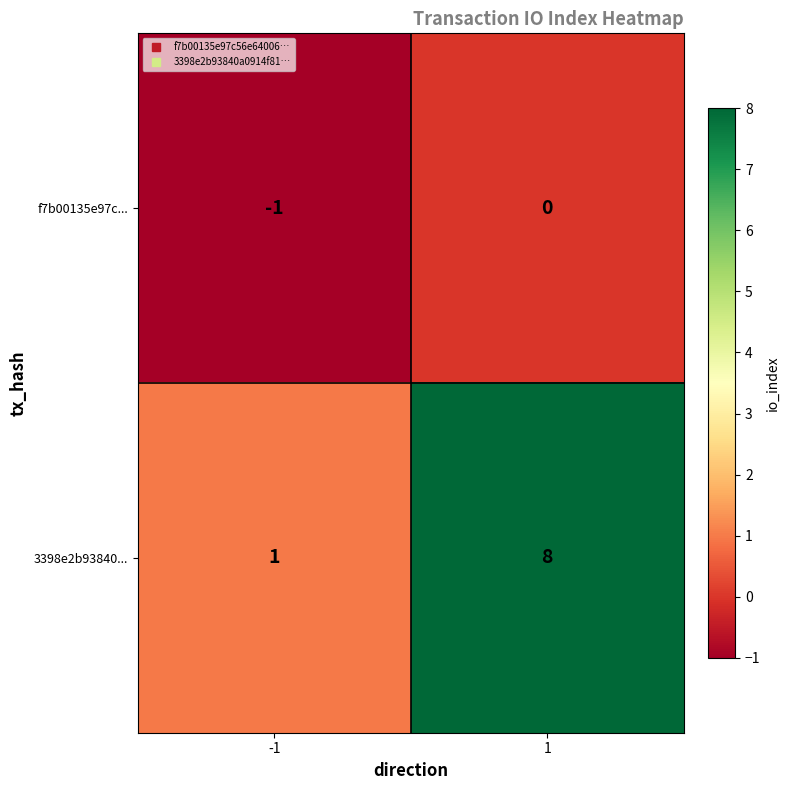

What is the spread (max minus min) of values at 1?

8